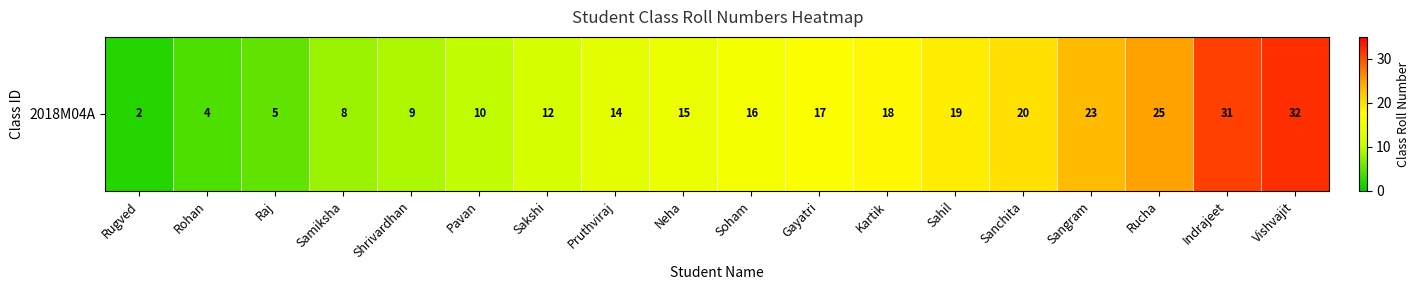

Is it true that the value at Sanchita is 13?

False